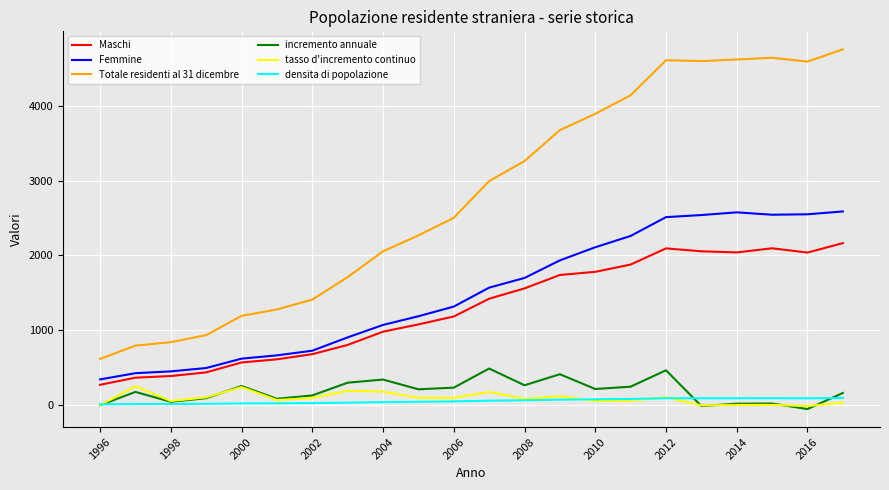

True or false: tasso d'incremento continuo and Maschi cross at least once.

False